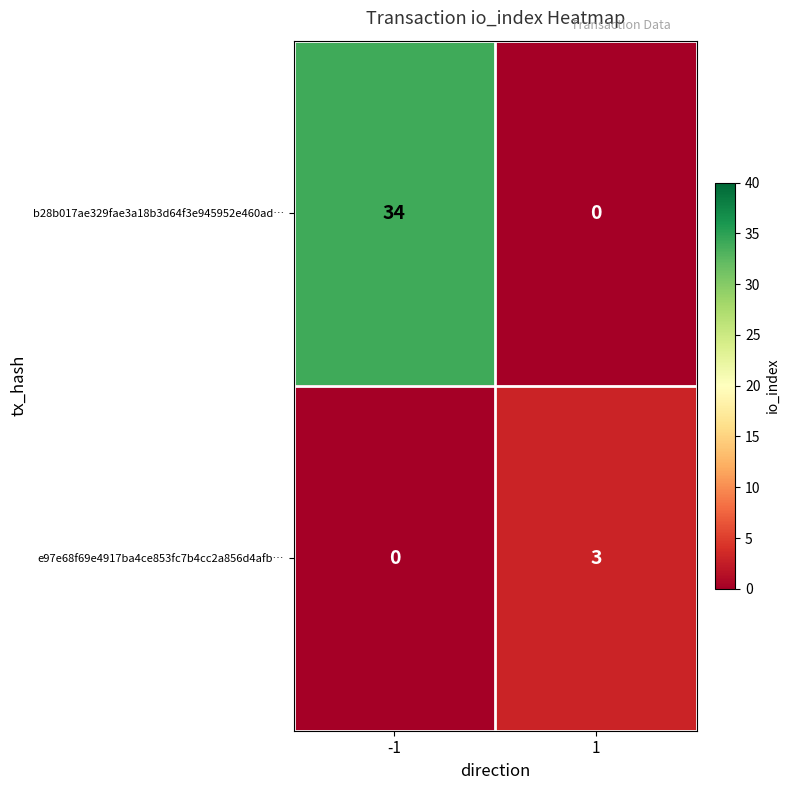

How many data points in e97e68f69e4917ba4ce853fc7b4cc2a856d4afb… are less than 3?

1